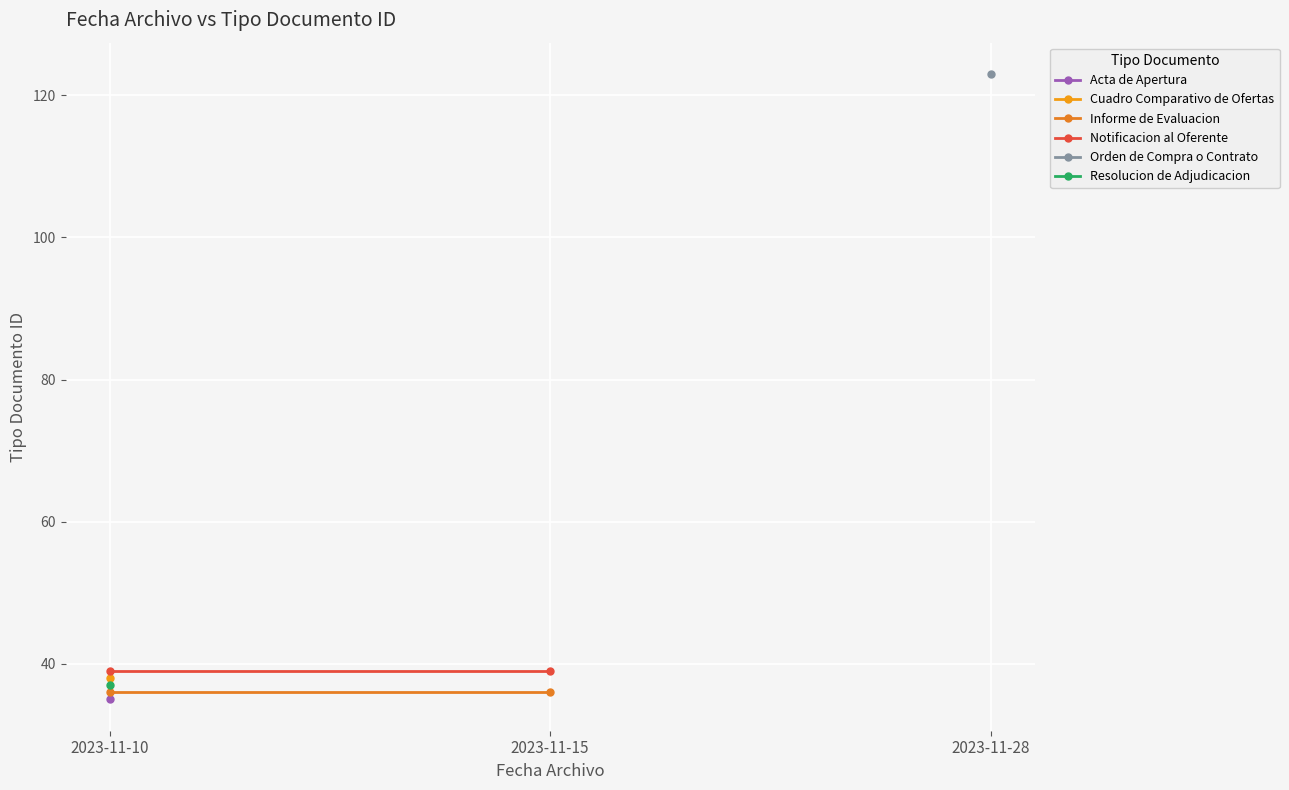

At which label does Informe de Evaluacion reach its minimum?

2023-11-10